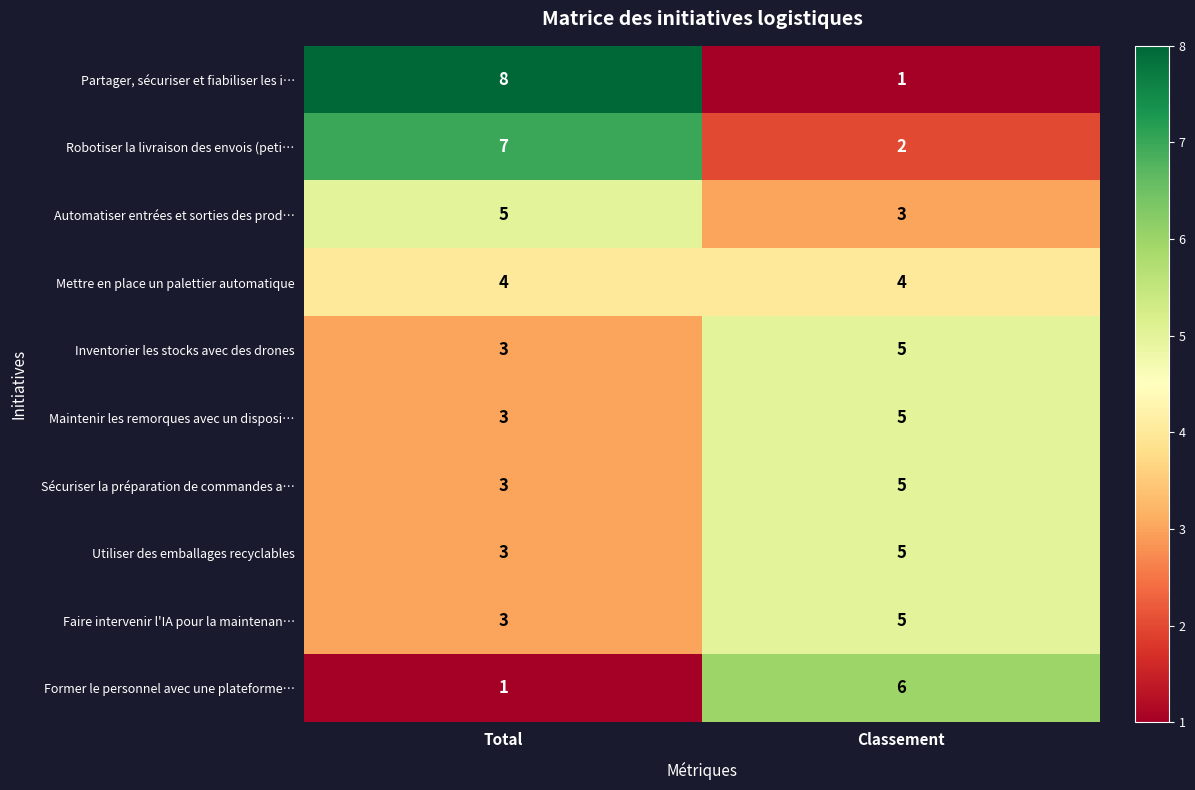

What is the maximum value shown in the chart?

8